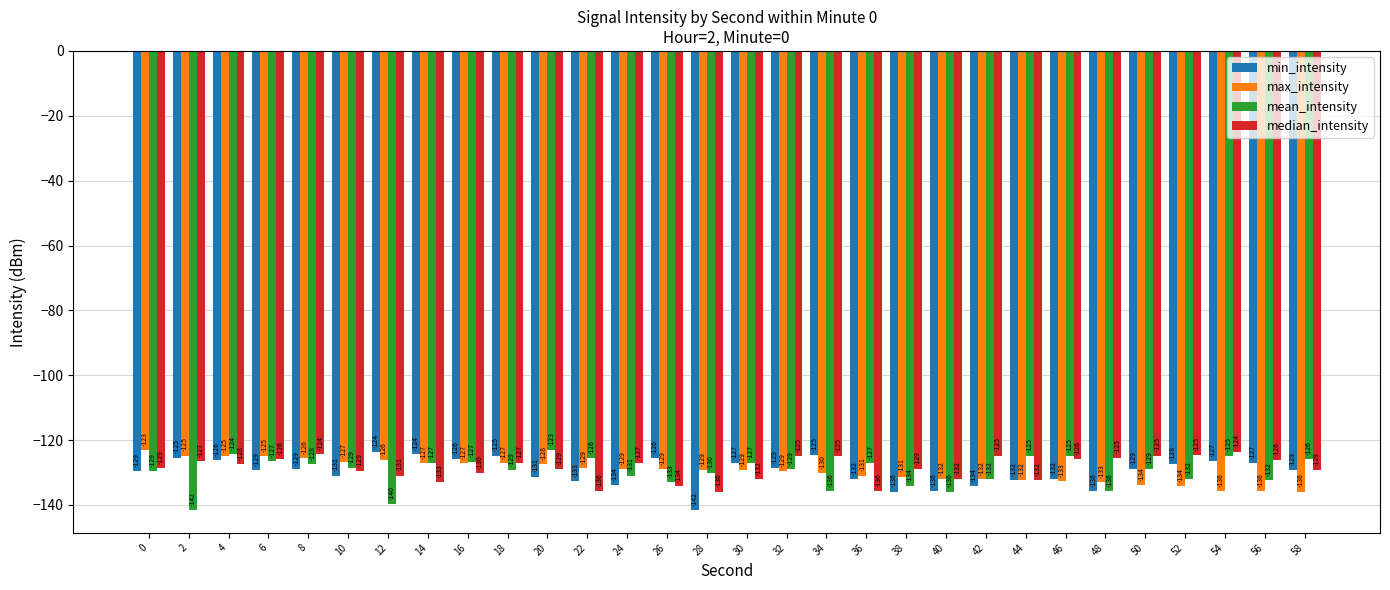

At which category is the sum across all series the highest?

4